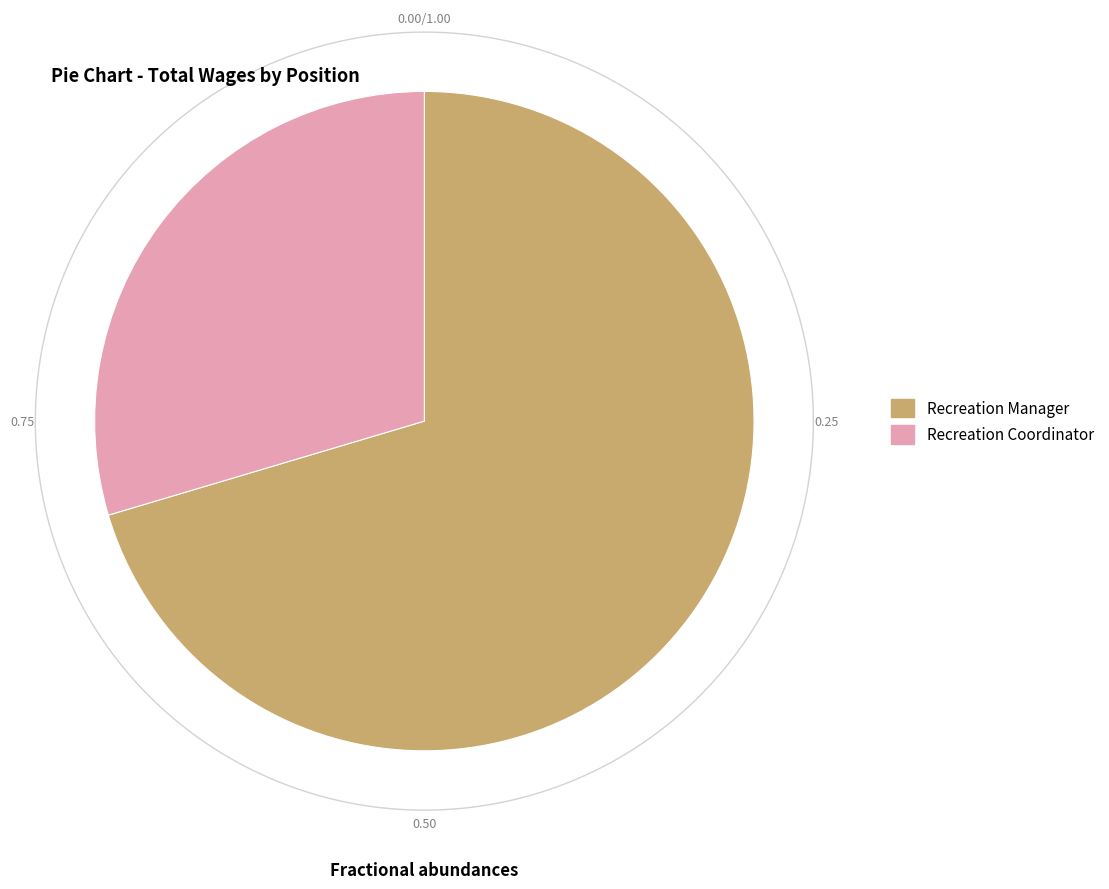

To the nearest percent, what percentage of the pie is Recreation Coordinator?

30%